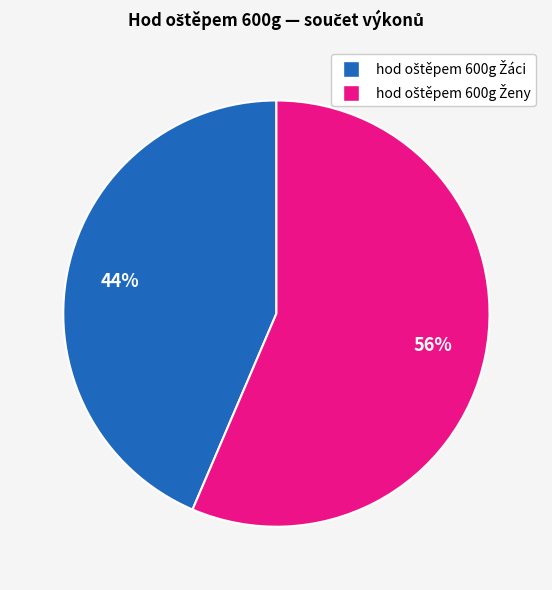

Is there a majority slice in this chart?

Yes